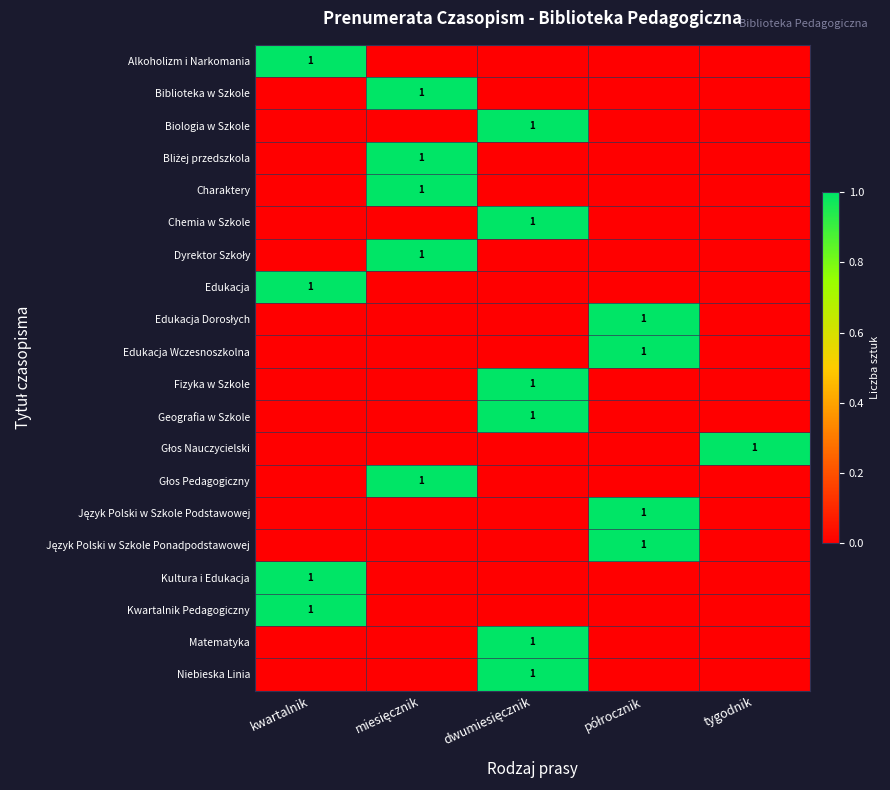

Which label corresponds to the largest value in the chart?

kwartalnik